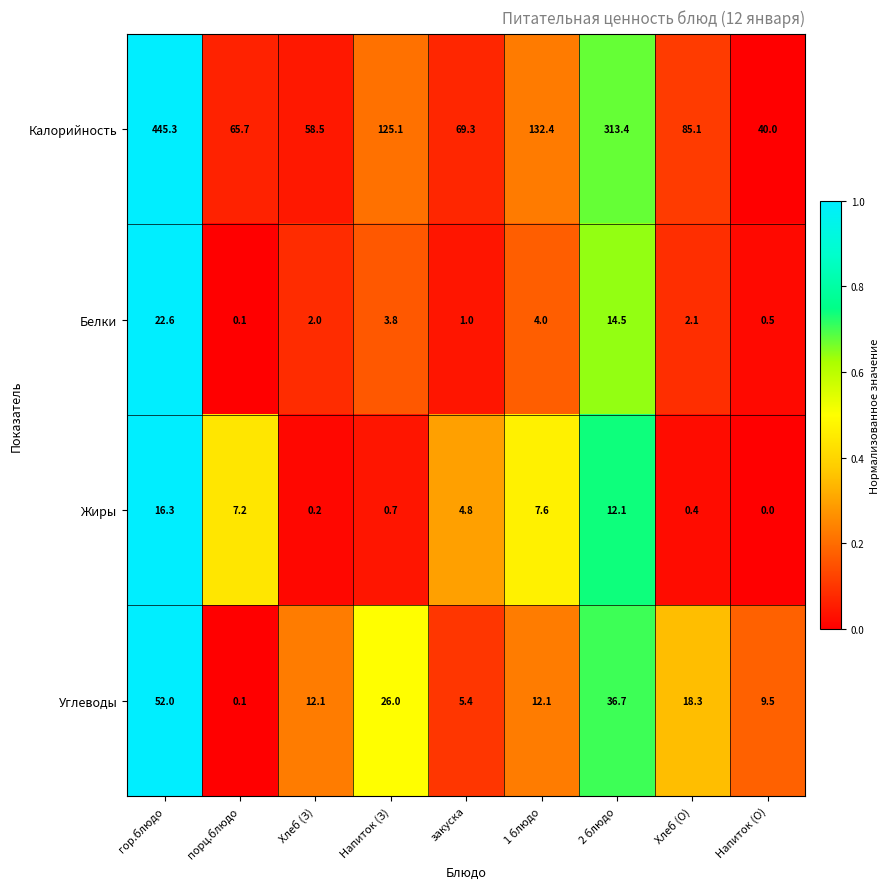

Which label corresponds to the largest value in the chart?

гор.блюдо